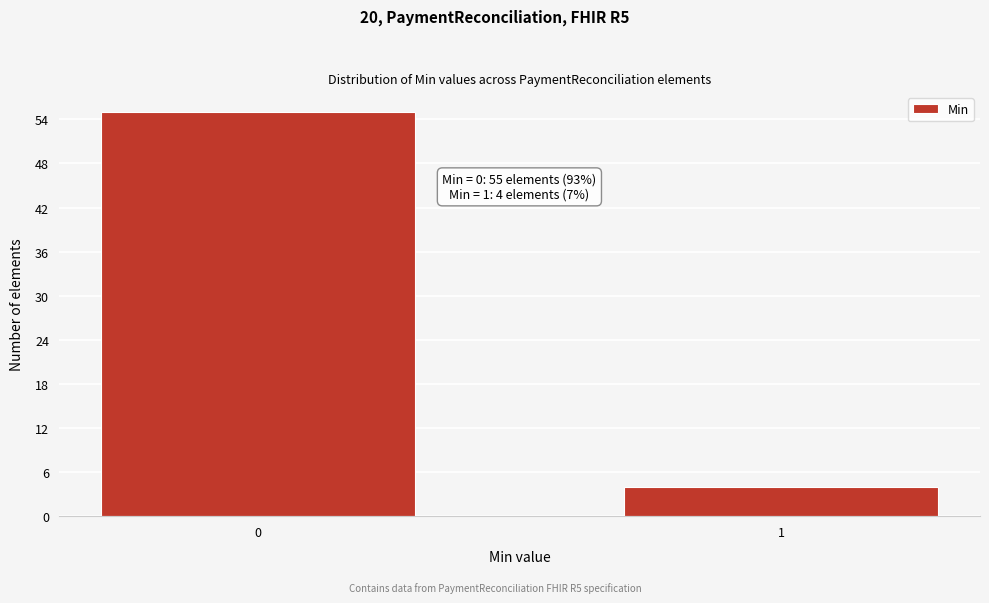

Reading left to right, what are all the values shown in this chart?

55	4